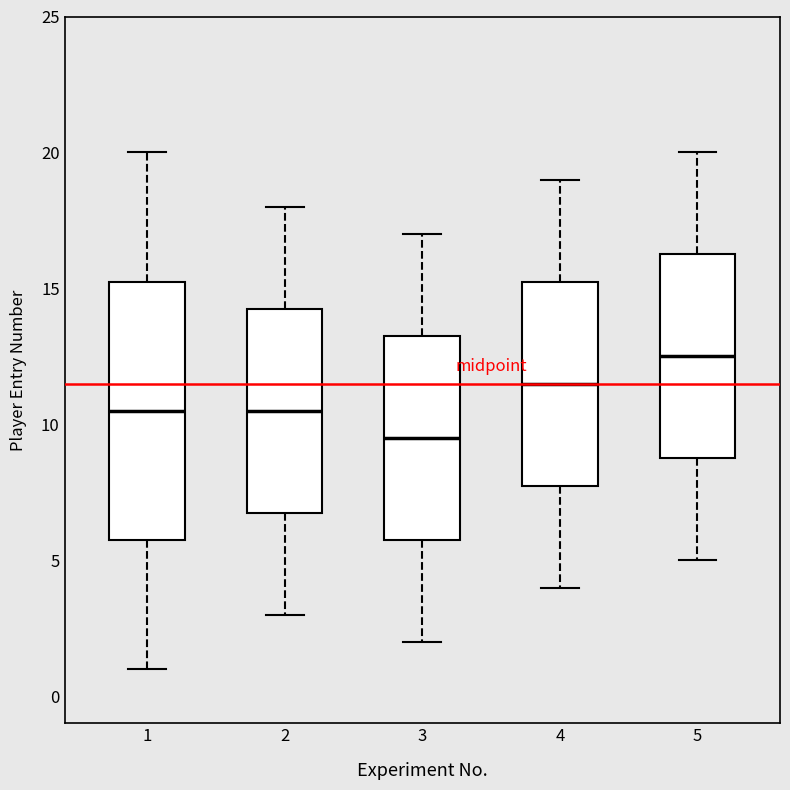

Reading left to right, read every box against the y-axis: the position of its median line, the range the box covers, and the ends of its whiskers. The values are not printed on the chart, so give them approximately, as read against the axis.

1: median 10.5, box 6.0 to 15.5, whiskers 1.0 to 20.0
2: median 10.5, box 7.0 to 14.5, whiskers 3.0 to 18.0
3: median 9.5, box 6.0 to 13.5, whiskers 2.0 to 17.0
4: median 11.5, box 8.0 to 15.5, whiskers 4.0 to 19.0
5: median 12.5, box 9.0 to 16.5, whiskers 5.0 to 20.0